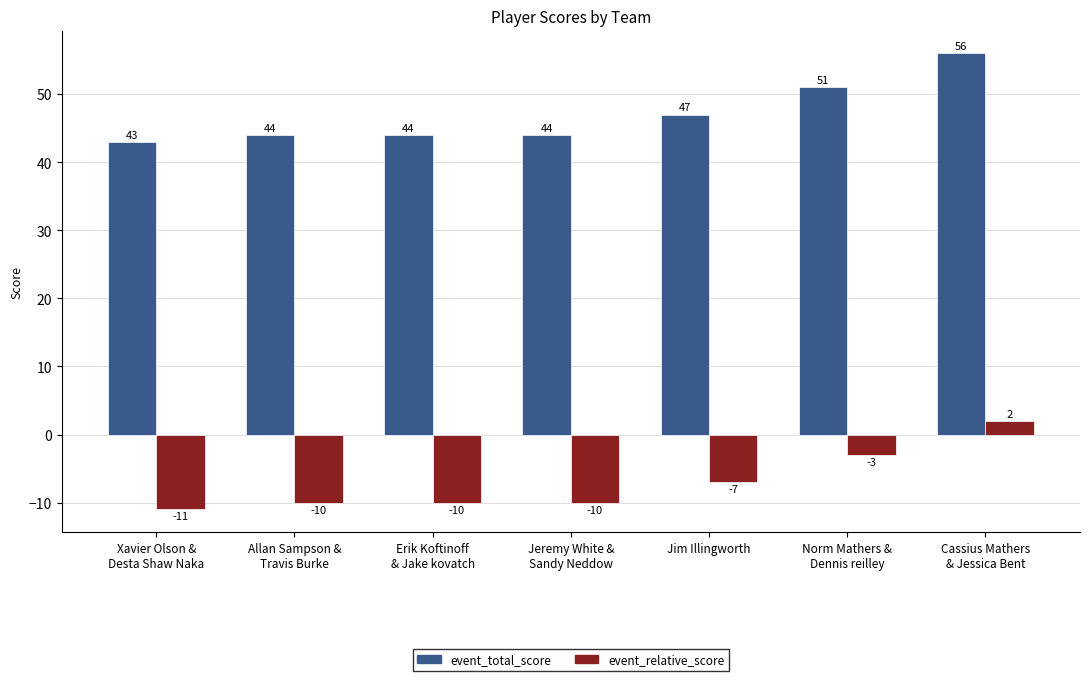

What is the sum of the event_total_score values at Cassius Mathers
& Jessica Bent and Erik Koftinoff
& Jake kovatch?

100